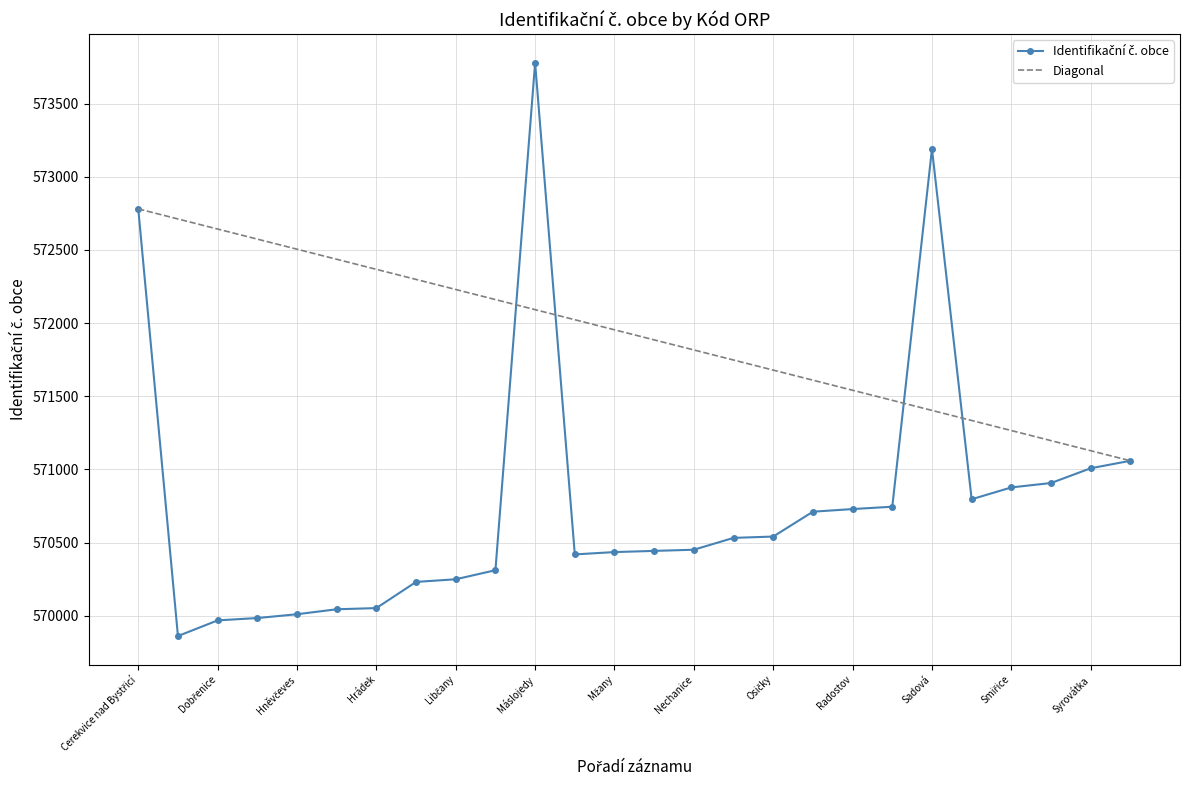

How many data points are above 570532?

12